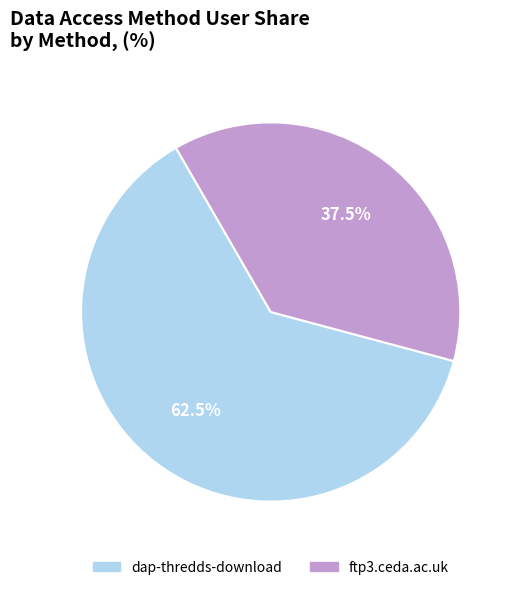

Combined, do ftp3.ceda.ac.uk and dap-thredds-download account for over 50%?

Yes